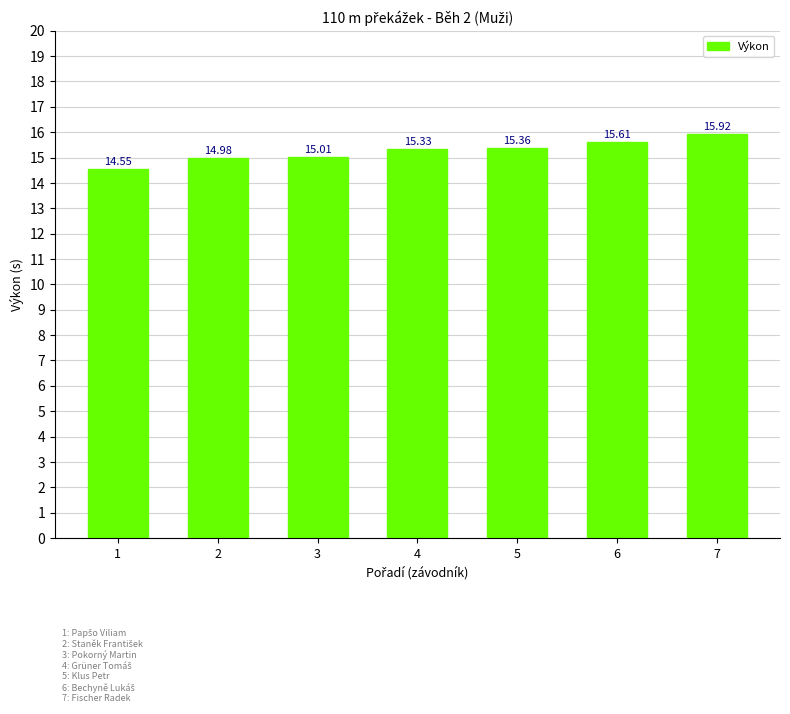

True or false: the data shows 14.6 at 1.

True